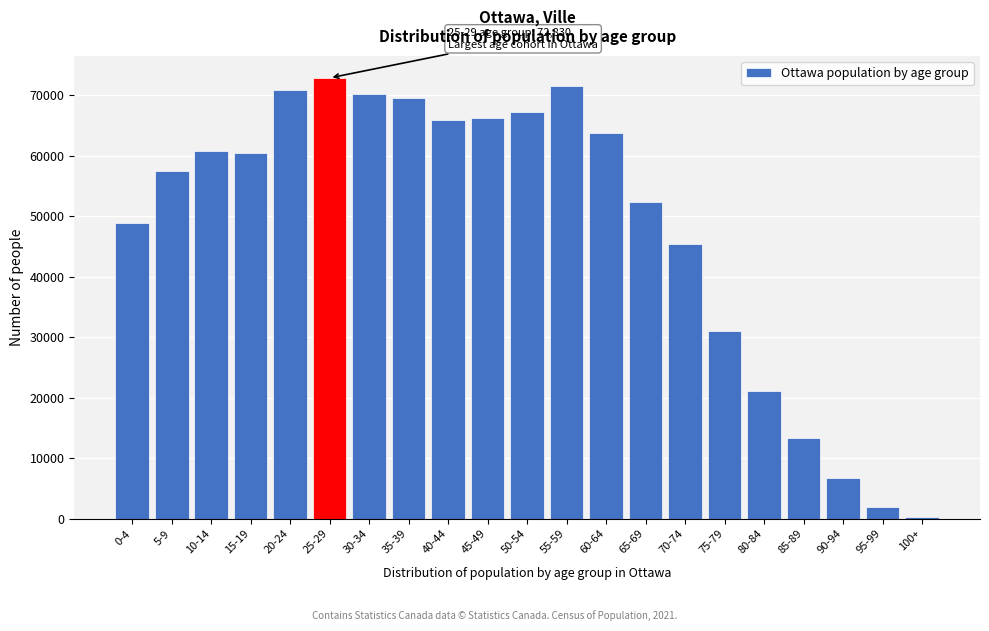

Reading right to left, extract all data points from this chart.

275	1960	6775	13385	21080	30940	45375	52355	63795	71465	67265	66240	65890	69520	70190	72830	70785	60385	60720	57410	48790